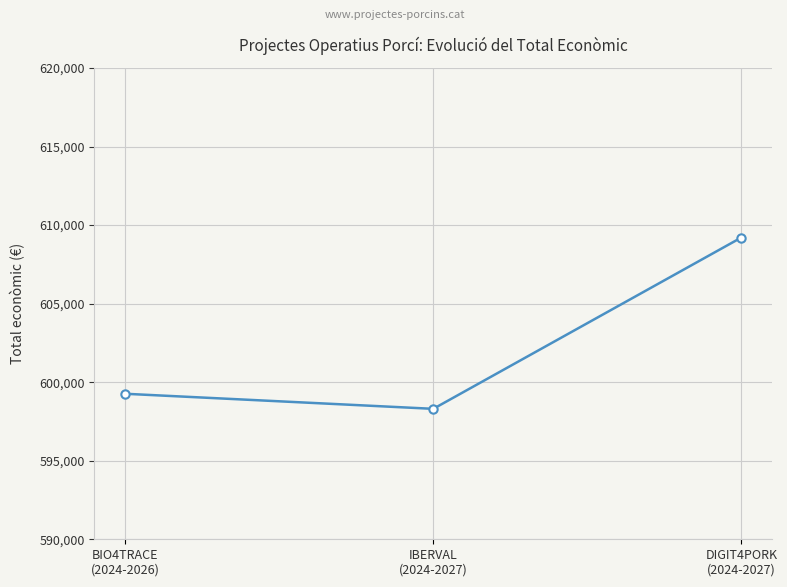

The chart shows a value of 599262 at BIO4TRACE
(2024-2026). True or false?

True